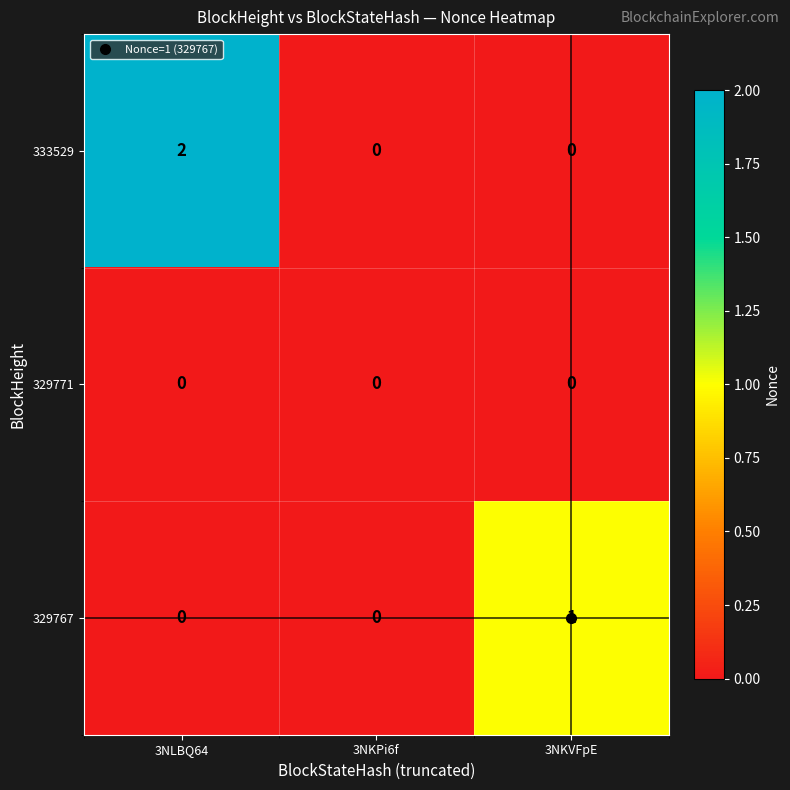

List the series in order of their peak value, highest first.

333529, 329767, 329771